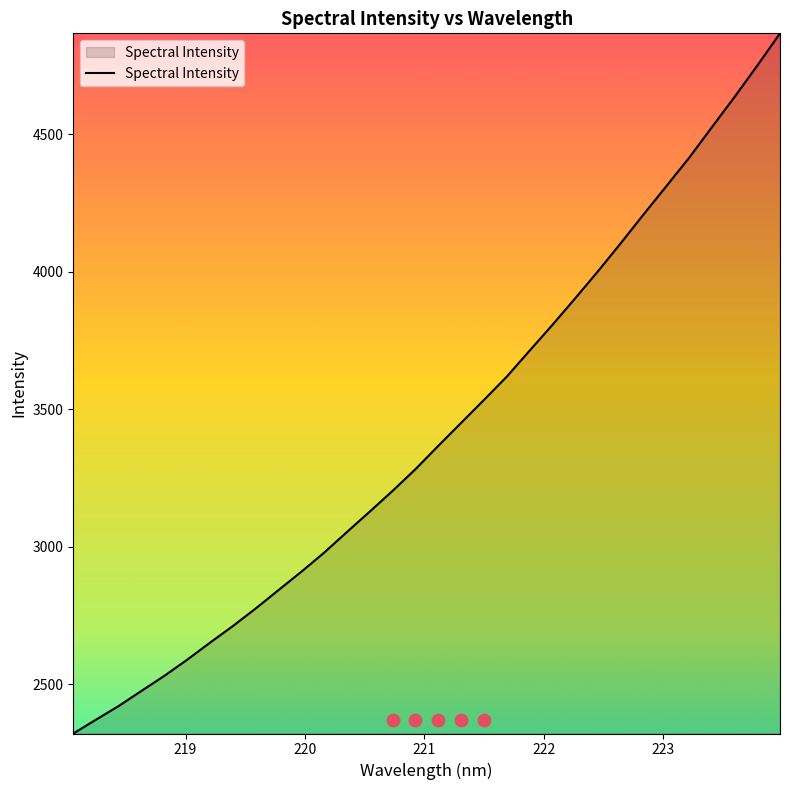

What is the maximum value for Spectral Intensity?

4866.8